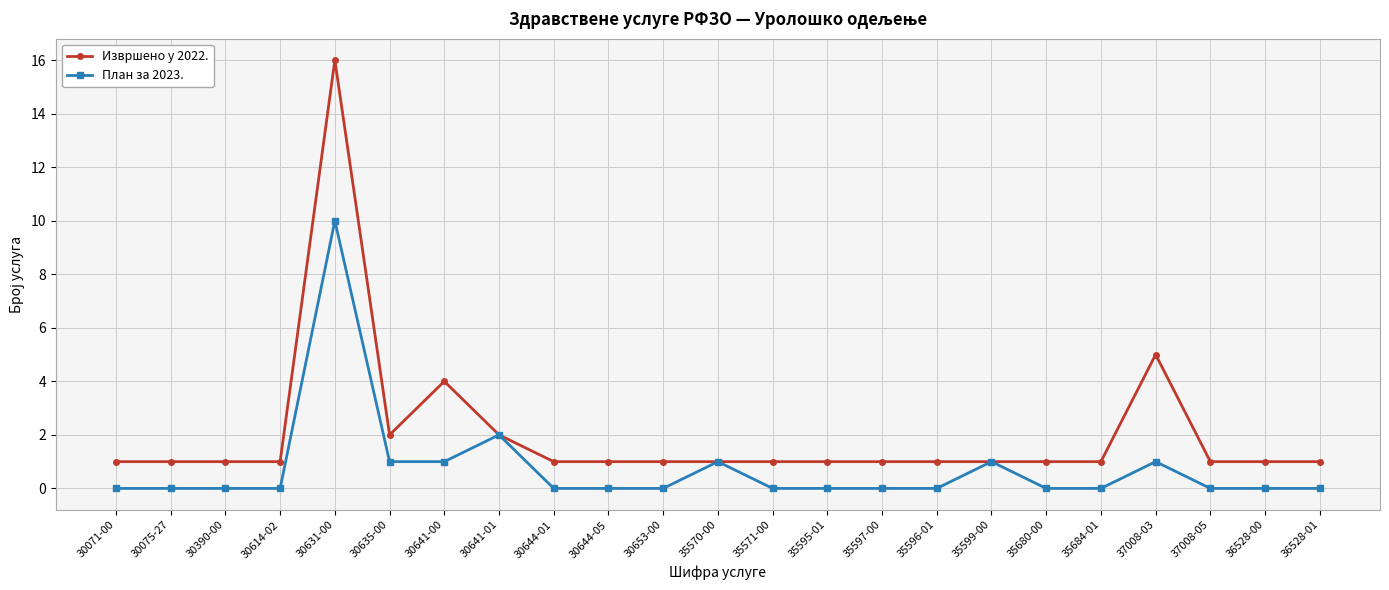

The План за 2023. series shows 4 at 30390-00. True or false?

False